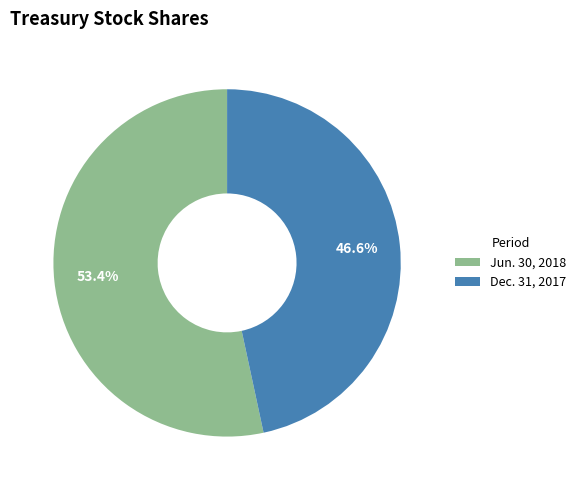

True or false: Jun. 30, 2018 accounts for 53% of the total.

True